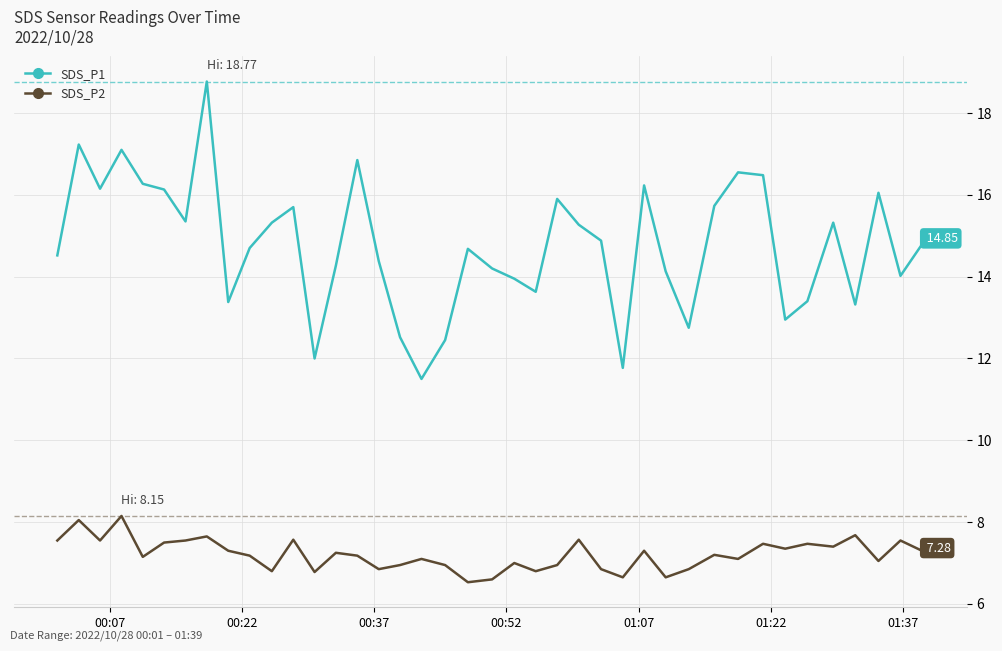

Rank the series by their average value, from highest to lowest.

SDS_P1, SDS_P2